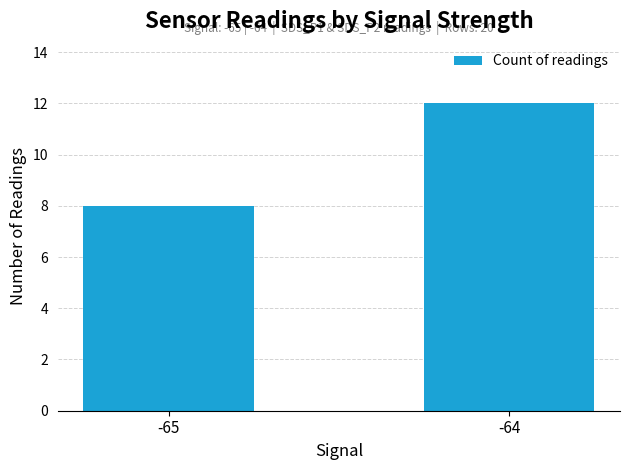

Rank the categories by value from highest to lowest.

-64, -65